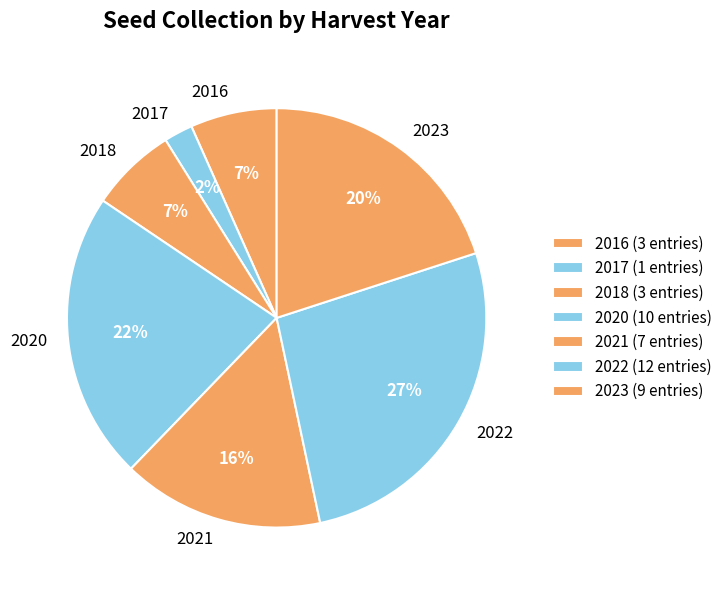

How many slices are in this pie chart?

7